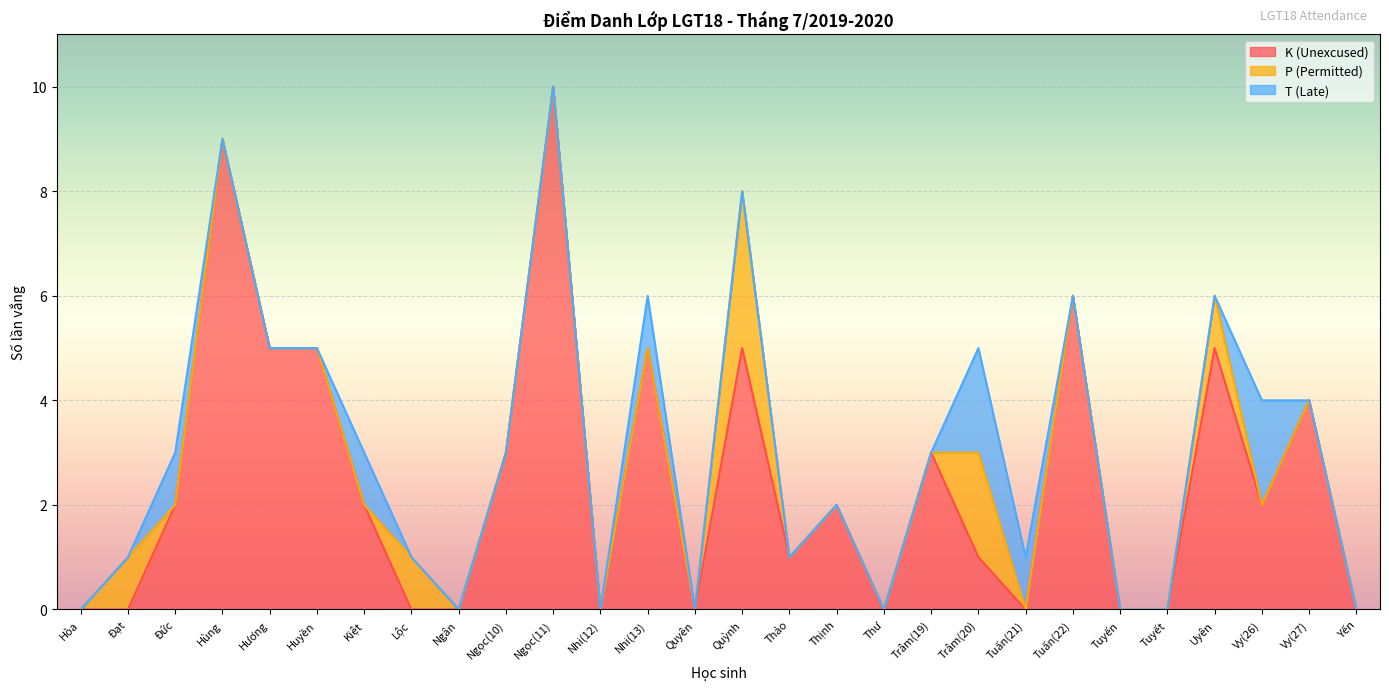

How many interior local valleys does the K (Unexcused) series have?

6